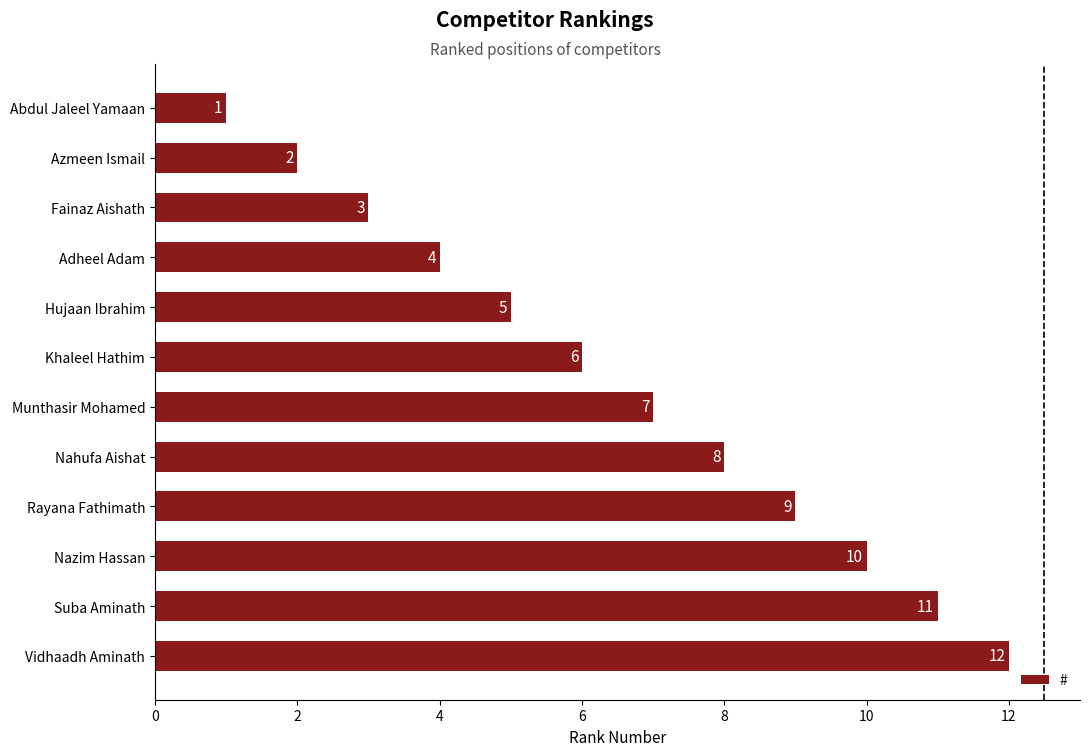

What is the difference between the maximum and minimum values?

11